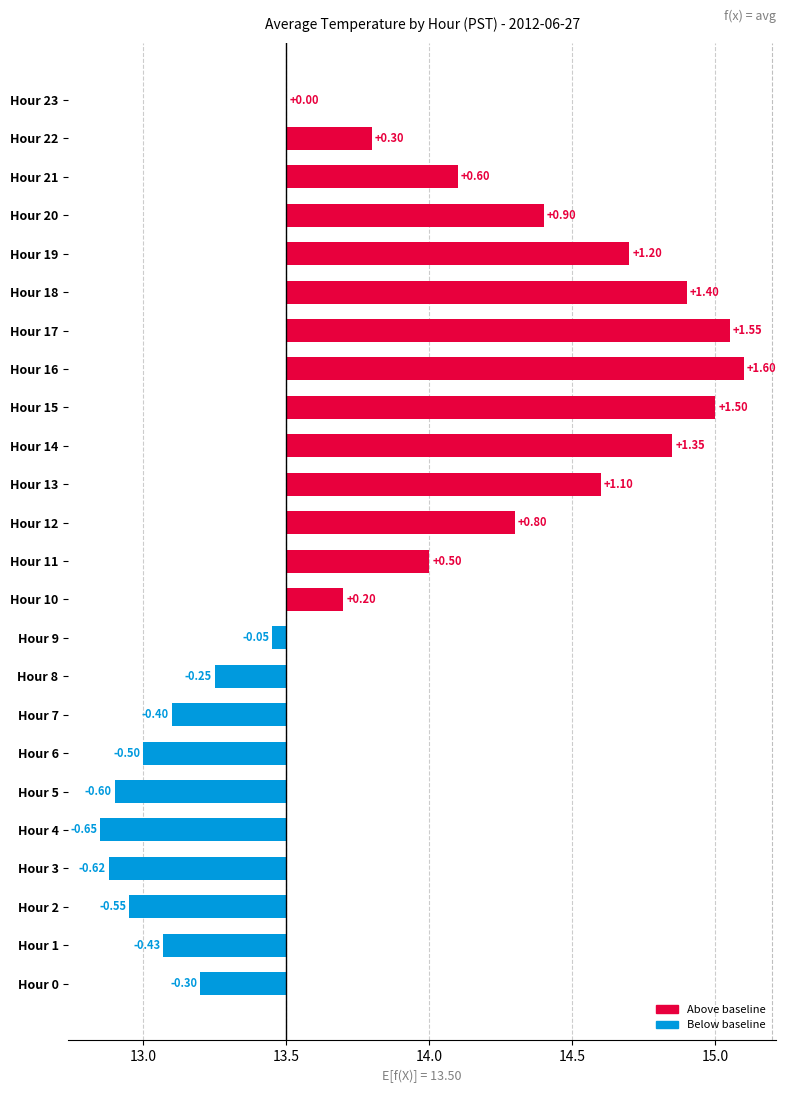

What is the value of the 18th bar from the left?

1.6